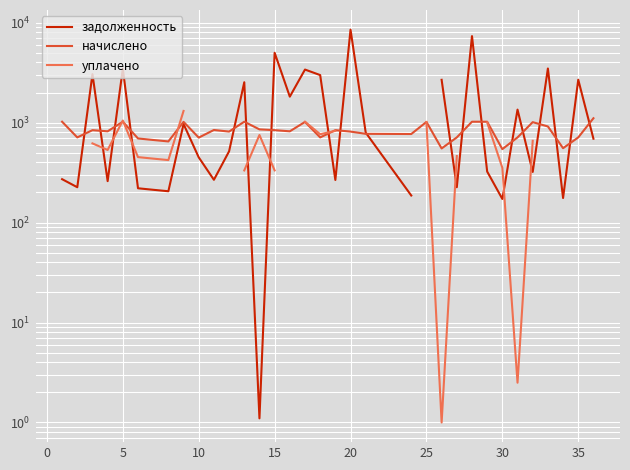

What are all the series names shown in the legend?

задолженность, начислено, уплачено